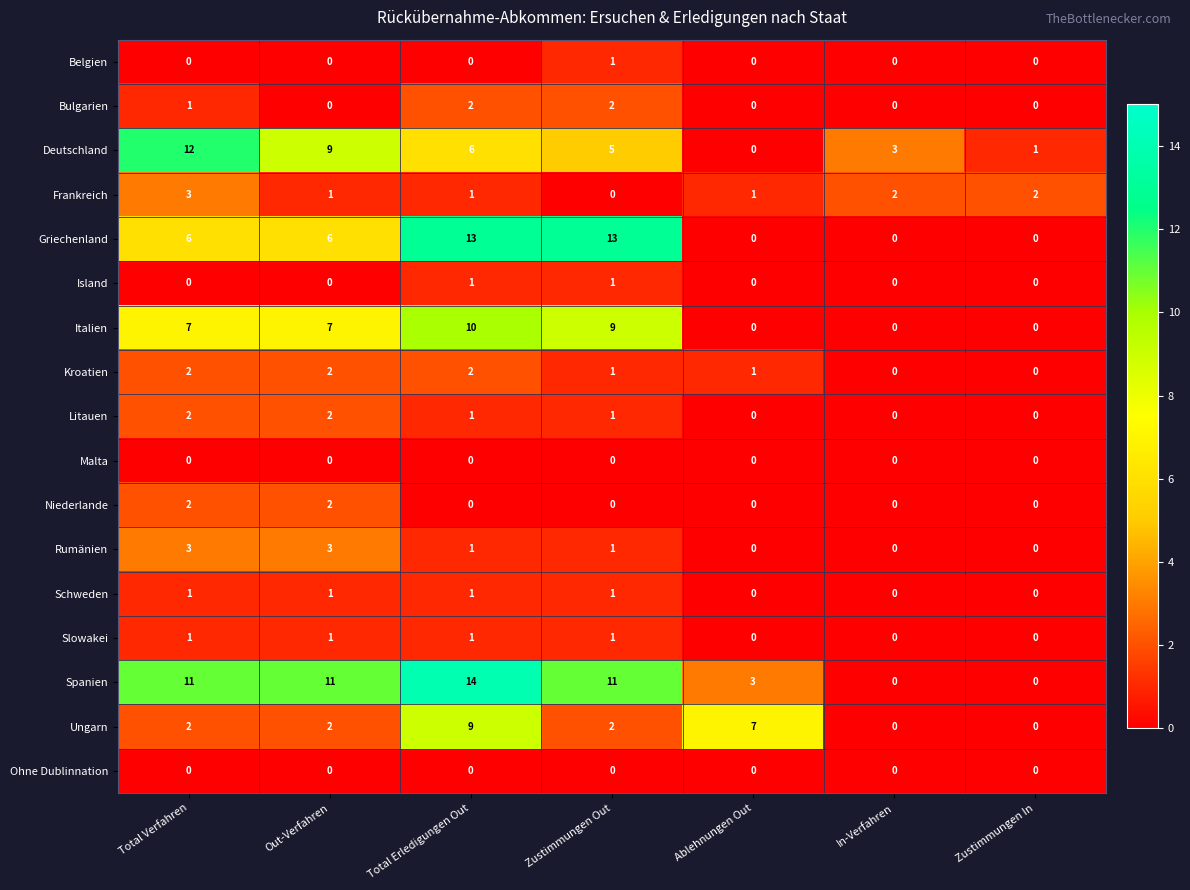

How many distinct data groups are displayed?

17